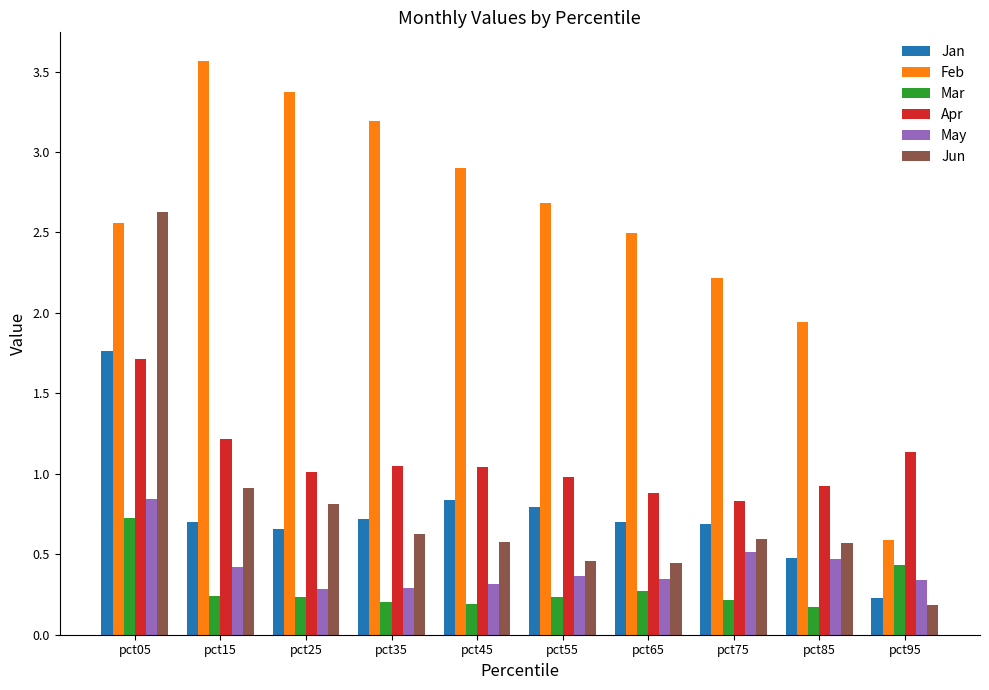

What is the spread (max minus min) of values at pct65?

2.2